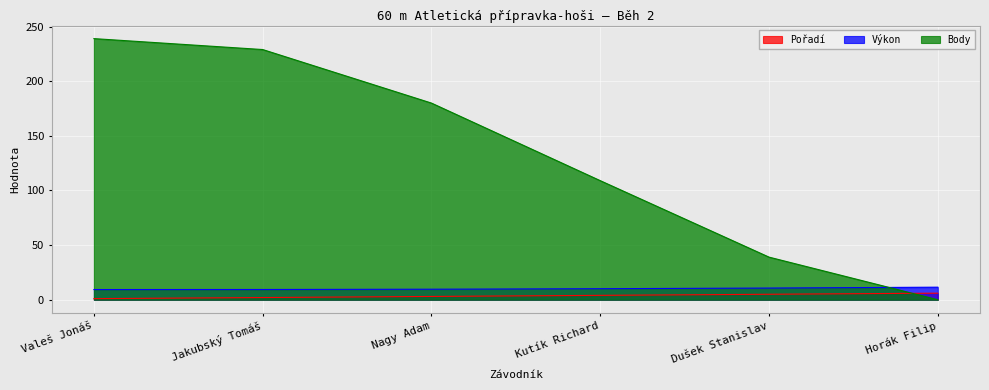

Is the value of Výkon at Kutík Richard greater than the value of Body at Jakubský Tomáš?

No